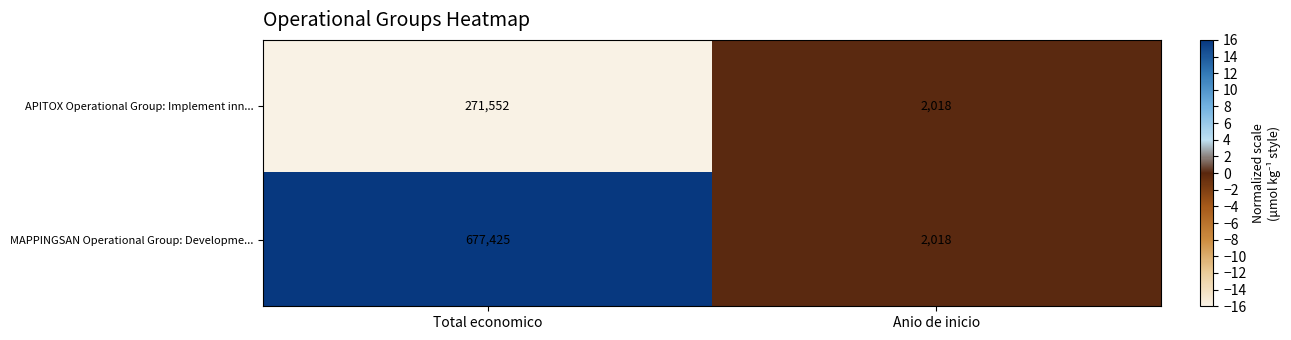

What is the average value of the APITOX Operational Group: Implement inn... series?

136785